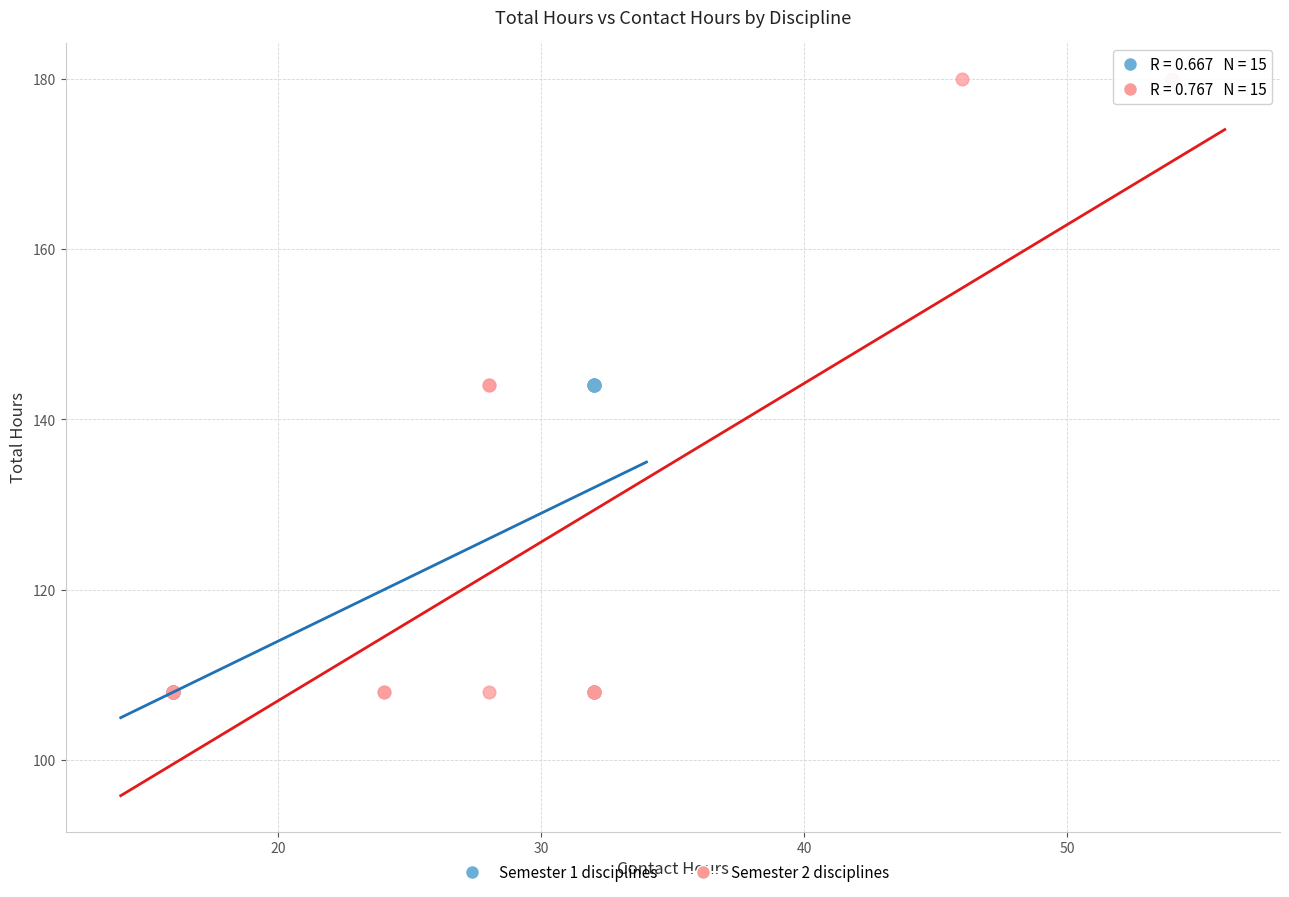

Which series has the largest Y range (max minus min)?

Semester 2 disciplines